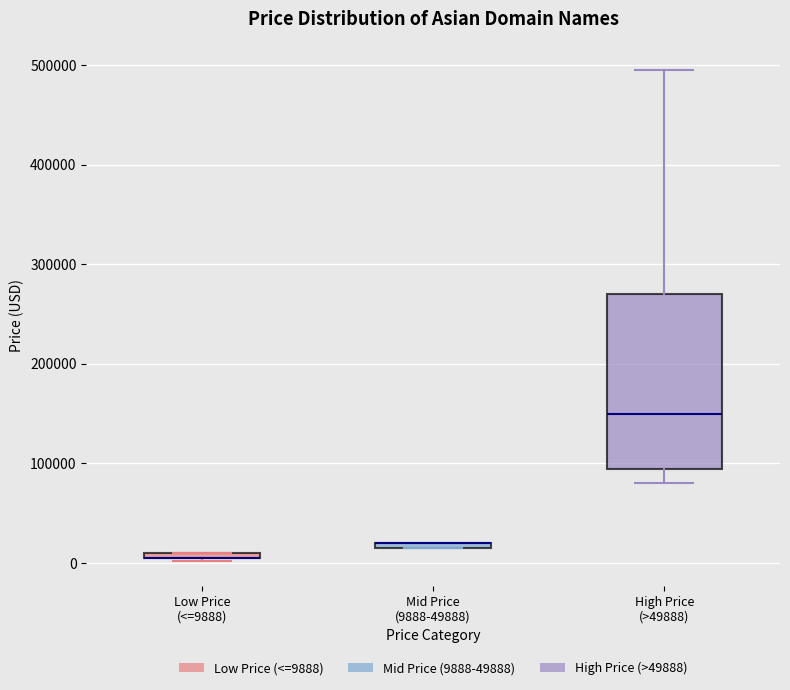

Comparing the boxes themselves (not the whiskers), which one is the tallest?

High Price (>49888)